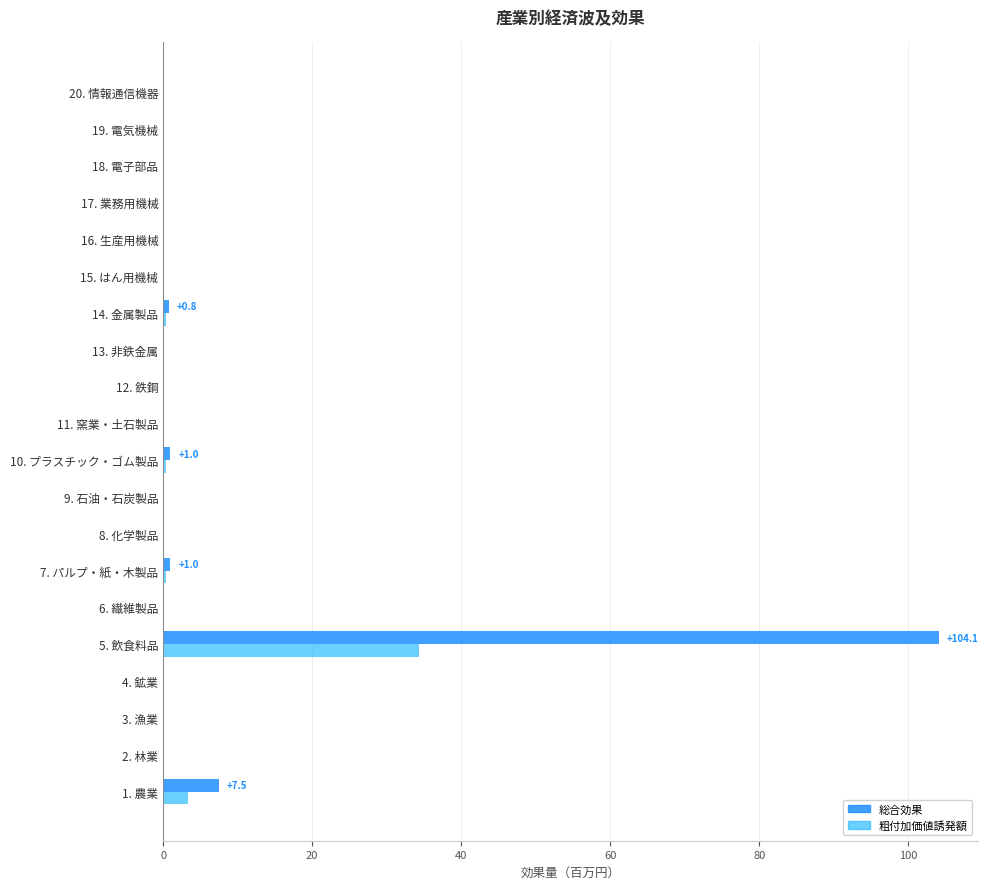

At which label is 粗付加価値誘発額 closest to 17?

1. 農業